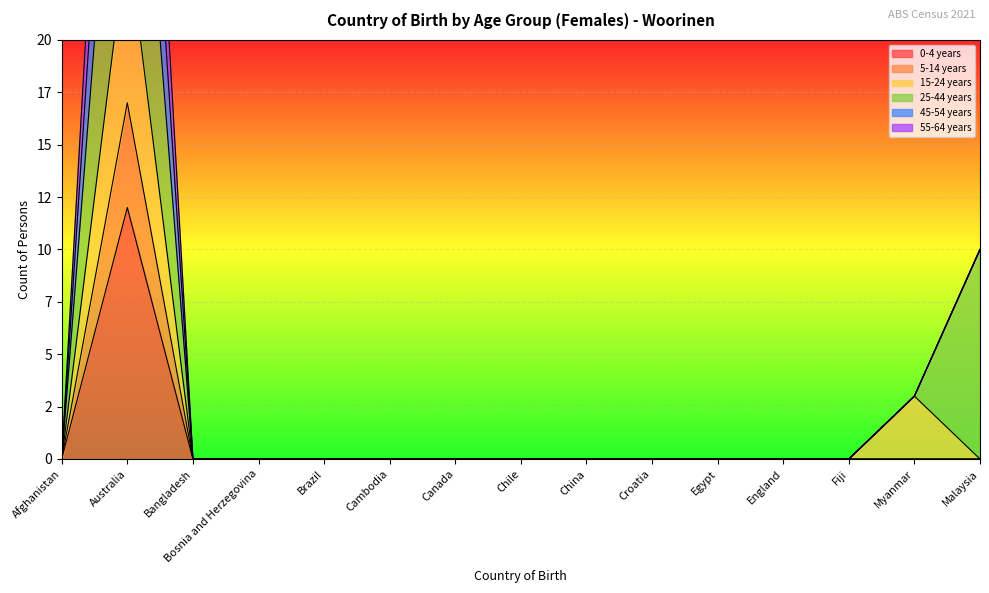

In 45-54 years, how many points are higher than both neighbors (excluding endpoints)?

2